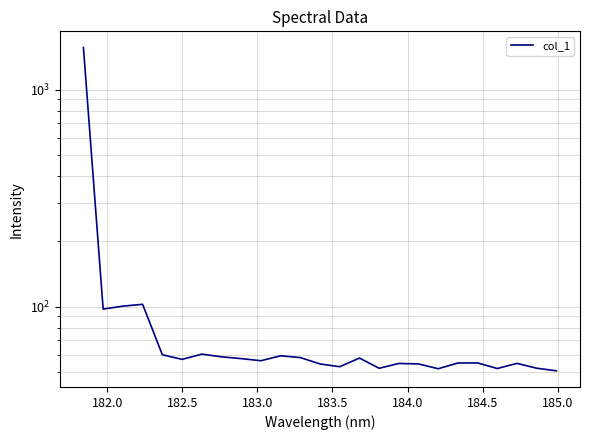

Reading right to left, transcribe all the data shown in this chart.

50.5	52.0	54.7	51.8	54.9	54.9	51.7	54.4	54.6	51.9	57.9	52.8	54.4	58.2	59.3	56.2	57.5	58.6	60.3	57.1	59.9	102.3	100.4	97.3	1561.6